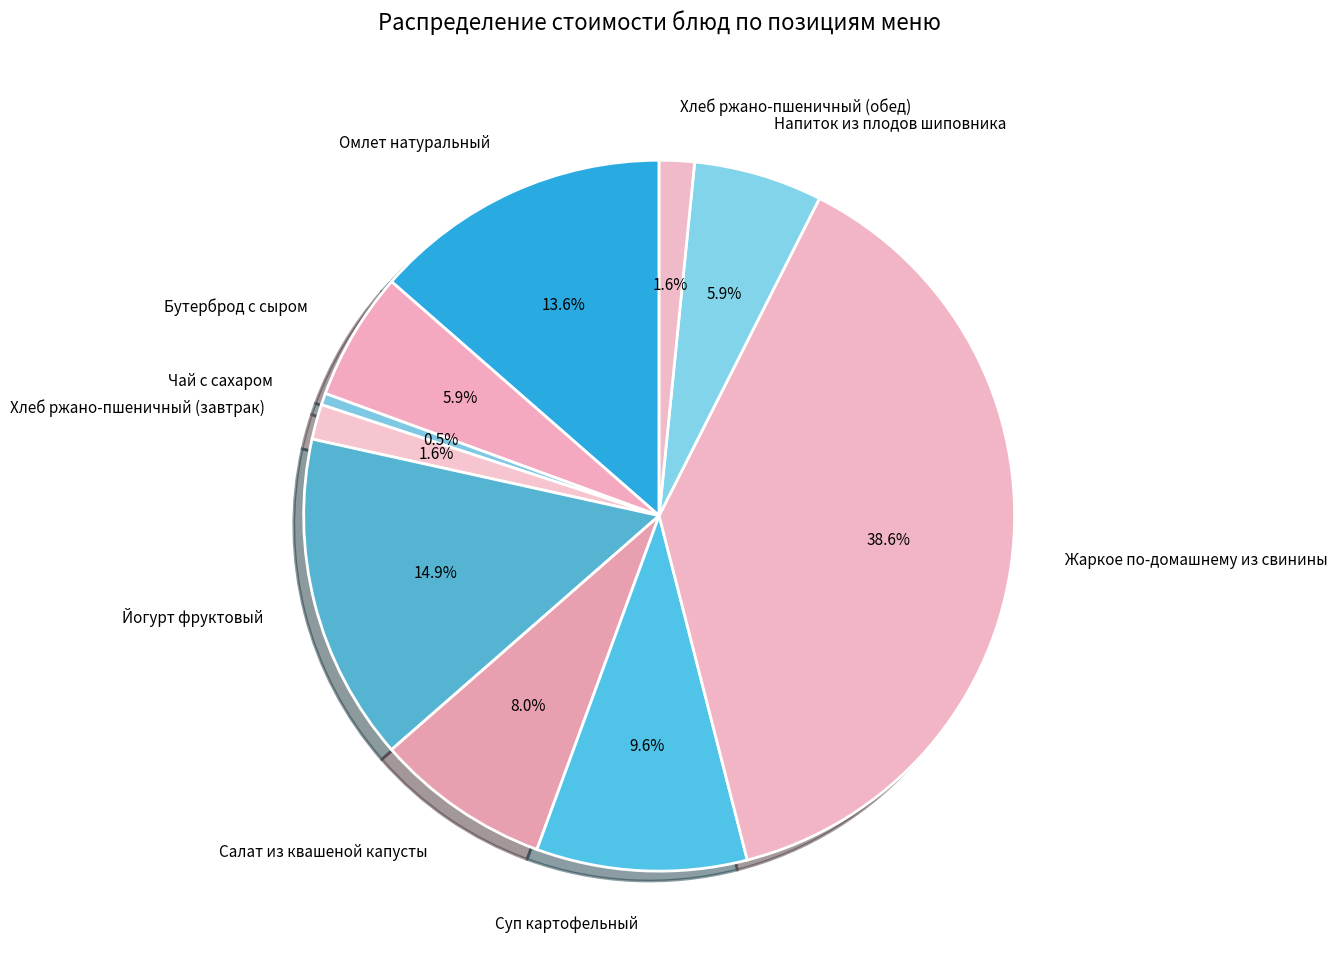

The Жаркое по-домашнему из свинины slice represents 48% of the pie. True or false?

False